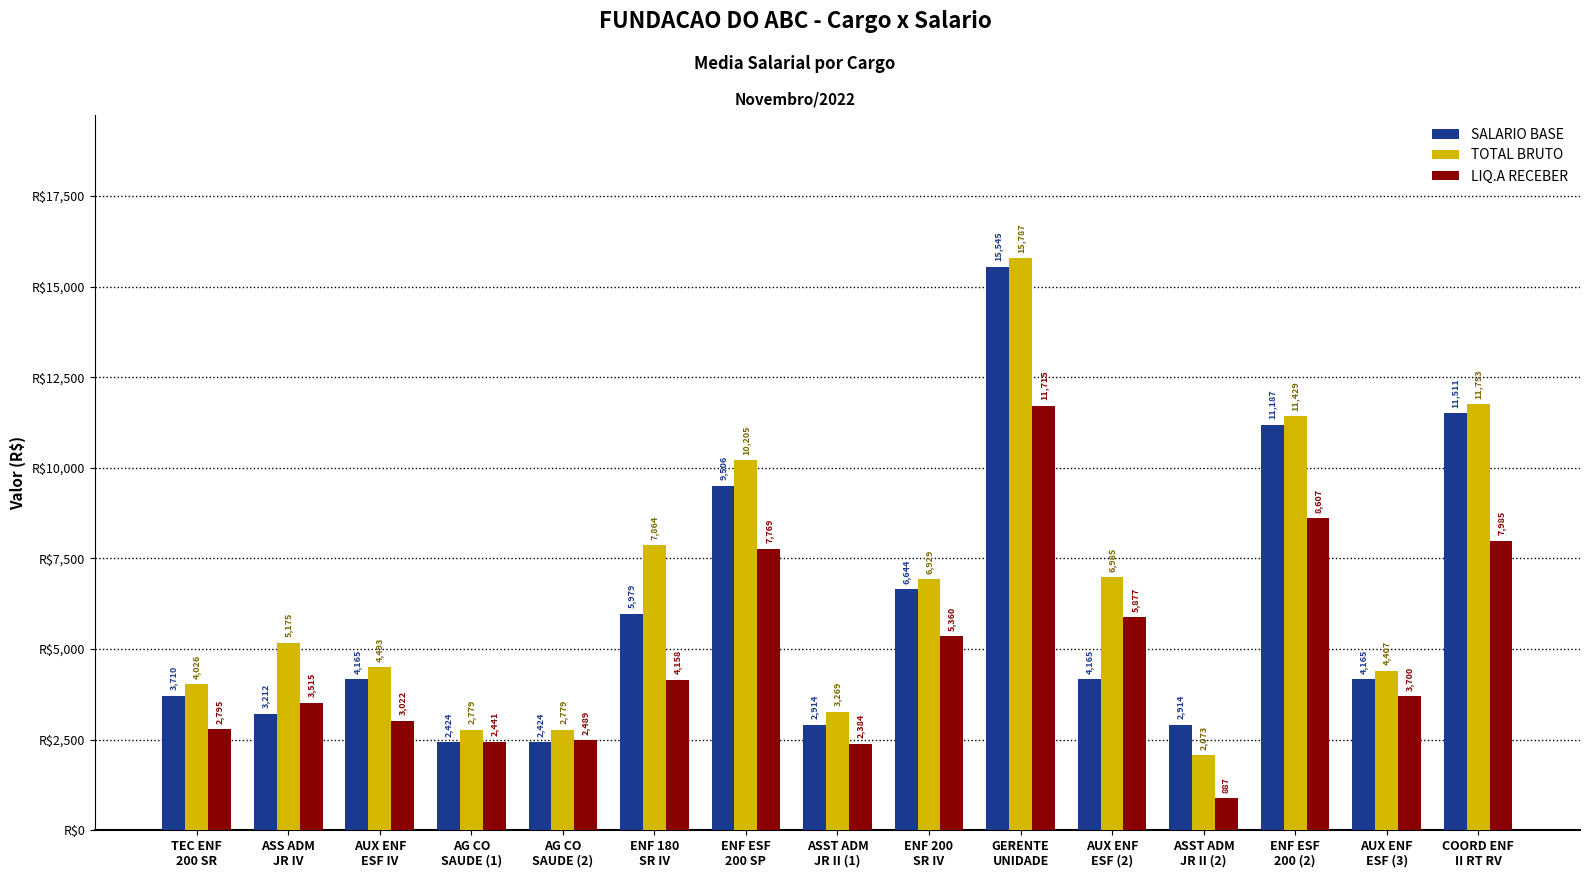

Which series has the largest total across all categories?

TOTAL BRUTO